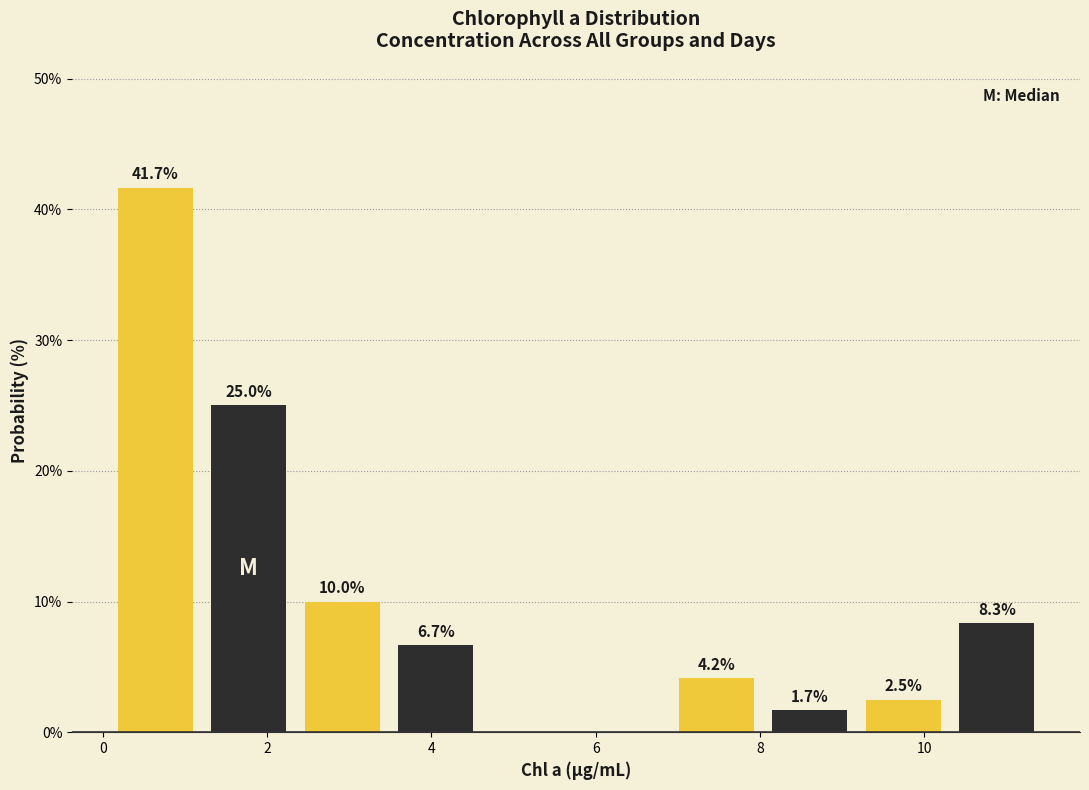

Over which range of the x-axis is the bar tallest?

0.0 to 1.2